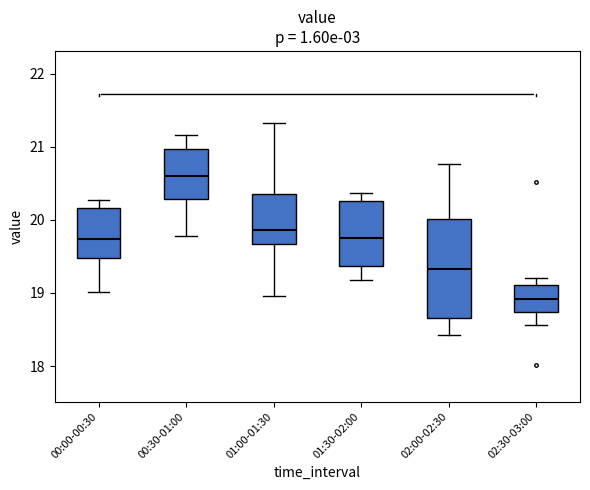

Which box has the highest median line?

00:30-01:00